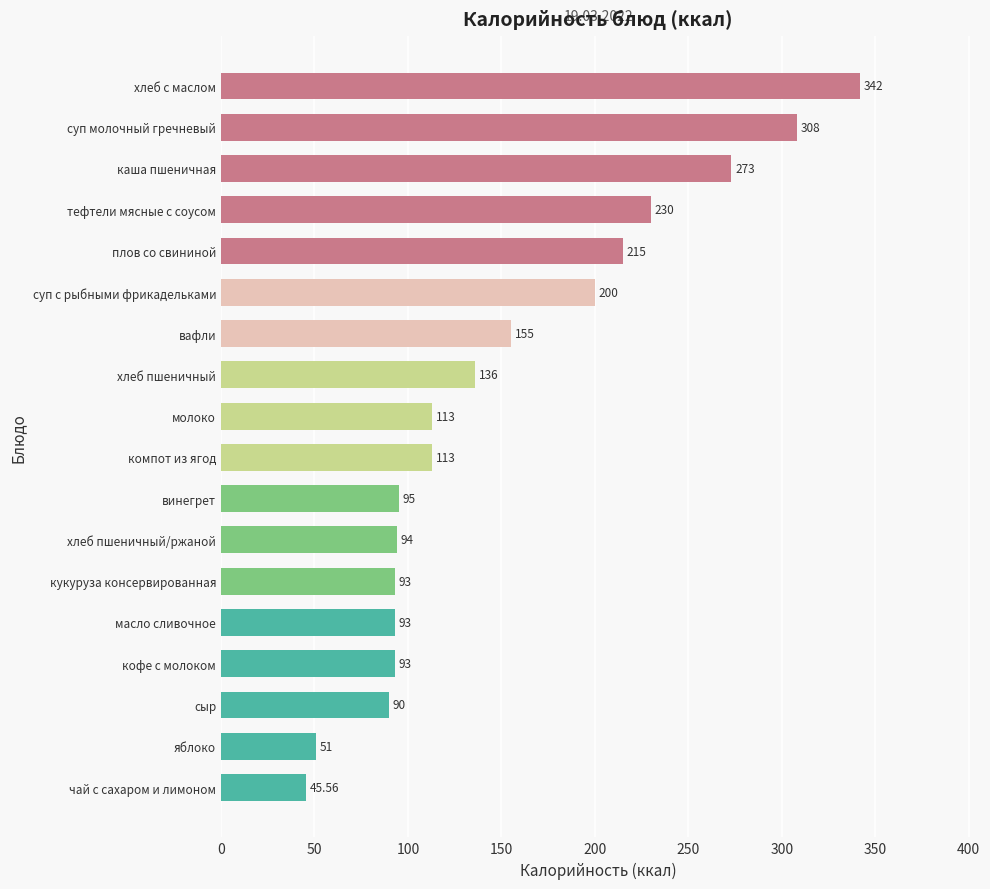

How many bars are there in total?

18